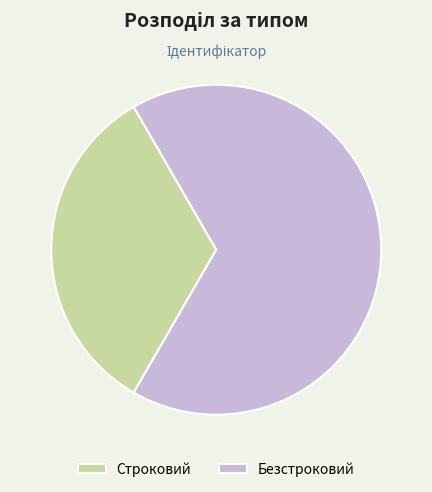

Which slice is the largest?

Безстроковий